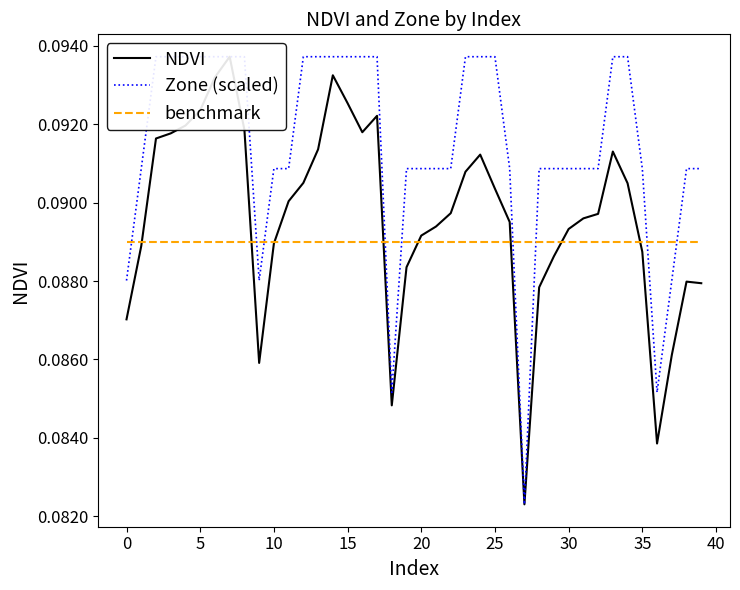

Rank the series by their maximum value, from highest to lowest.

NDVI, Zone (scaled), benchmark